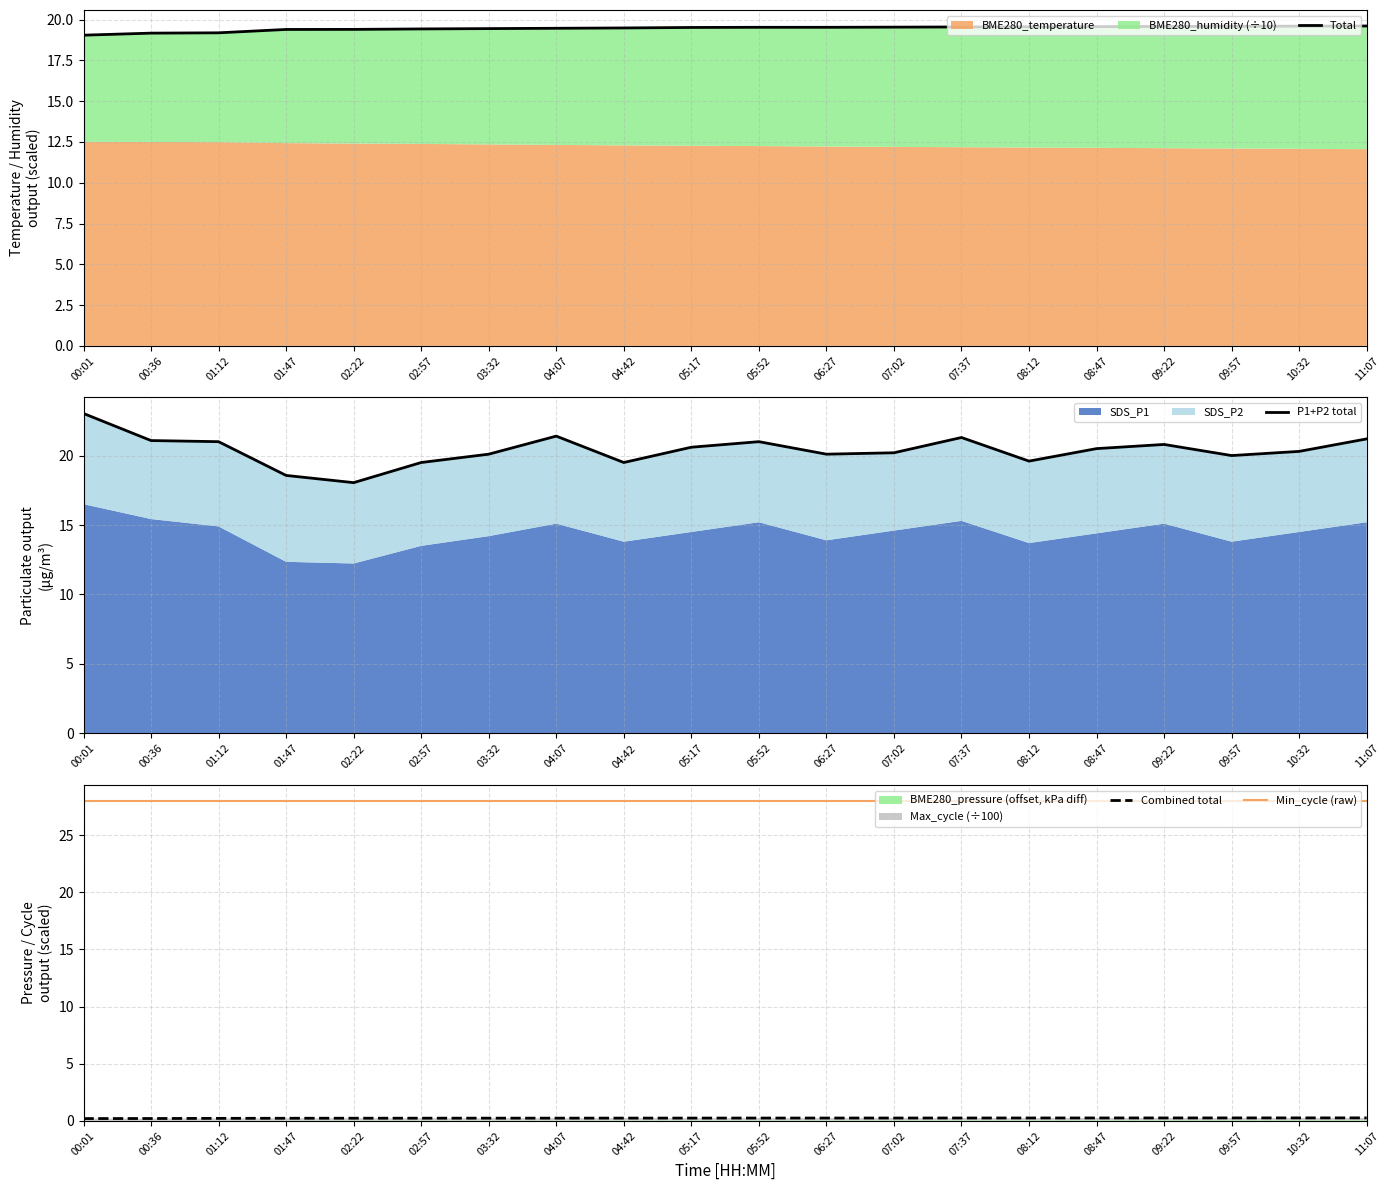

Reading left to right, list all the values displayed in this chart.

Total: 00:01=19.0	00:36=19.2	01:12=19.2	01:47=19.4	02:22=19.4	02:57=19.4	03:32=19.4	04:07=19.5	04:42=19.5	05:17=19.5	05:52=19.5	06:27=19.5	07:02=19.5	07:37=19.6	08:12=19.6	08:47=19.6	09:22=19.6	09:57=19.6	10:32=19.6	11:07=19.6
P1+P2 total: 00:01=23.0	00:36=21.1	01:12=21.0	01:47=18.6	02:22=18.1	02:57=19.5	03:32=20.1	04:07=21.4	04:42=19.5	05:17=20.6	05:52=21.0	06:27=20.1	07:02=20.2	07:37=21.3	08:12=19.6	08:47=20.5	09:22=20.8	09:57=20.0	10:32=20.3	11:07=21.2
Combined total: 00:01=0.2	00:36=0.2	01:12=0.2	01:47=0.2	02:22=0.2	02:57=0.2	03:32=0.2	04:07=0.2	04:42=0.2	05:17=0.2	05:52=0.2	06:27=0.2	07:02=0.2	07:37=0.2	08:12=0.3	08:47=0.3	09:22=0.3	09:57=0.3	10:32=0.3	11:07=0.3
Min_cycle (raw): 00:01=28.0	00:36=28.0	01:12=28.0	01:47=28.0	02:22=28.0	02:57=28.0	03:32=28.0	04:07=28.0	04:42=28.0	05:17=28.0	05:52=28.0	06:27=28.0	07:02=28.0	07:37=28.0	08:12=28.0	08:47=28.0	09:22=28.0	09:57=28.0	10:32=28.0	11:07=28.0